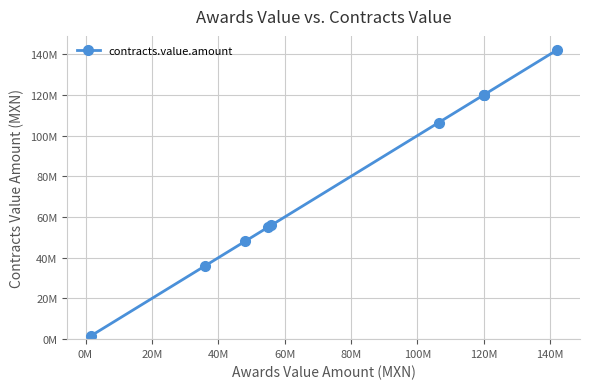

What is the difference between the maximum and minimum values?

140462036.7